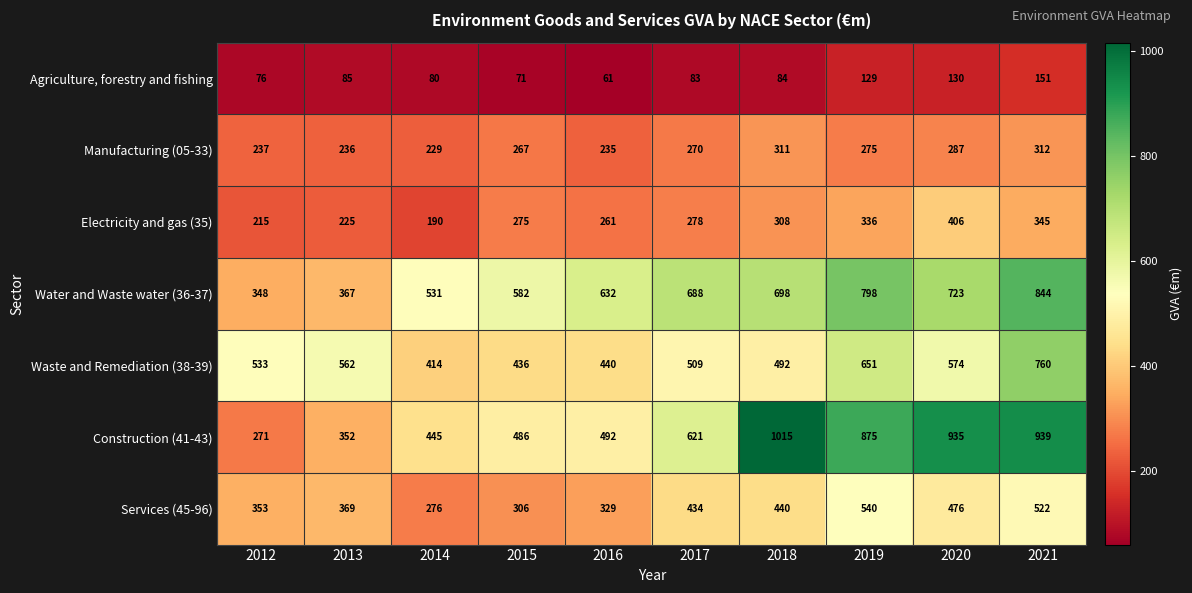

How many values in the Waste and Remediation (38-39) series are below 533?

5